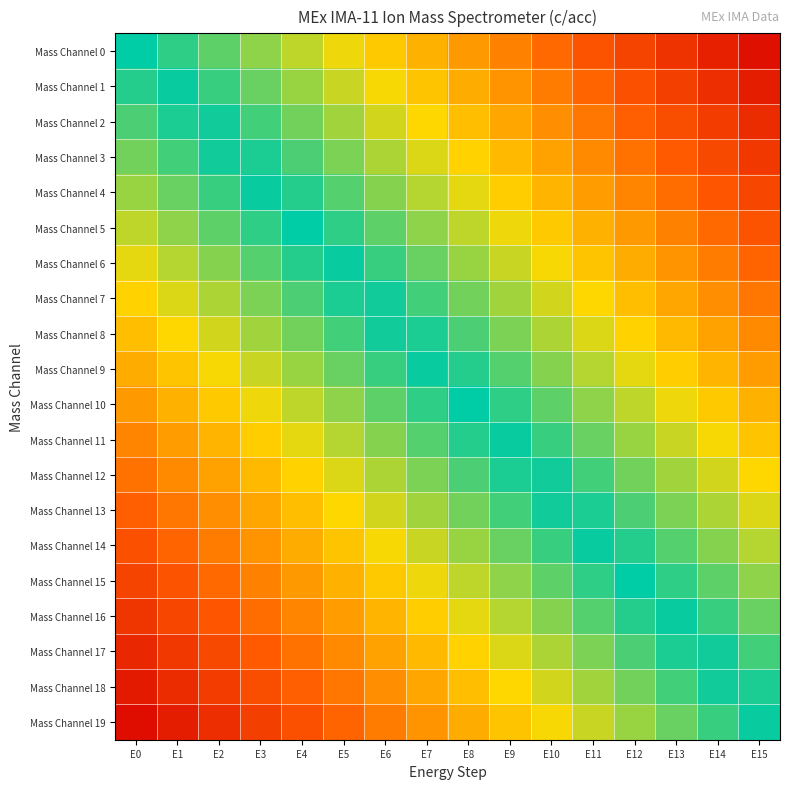

How many series are shown in this chart?

20